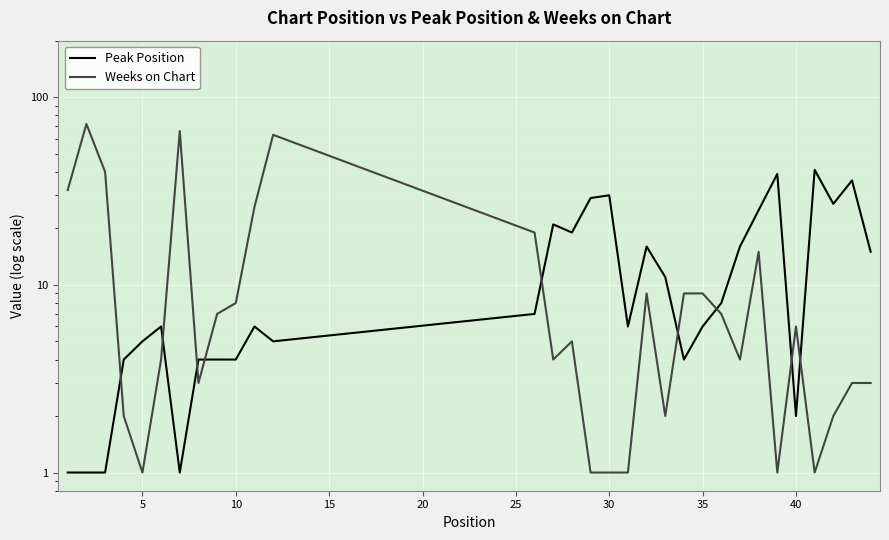

In Peak Position, how many points are lower than both neighbors (excluding endpoints)?

7